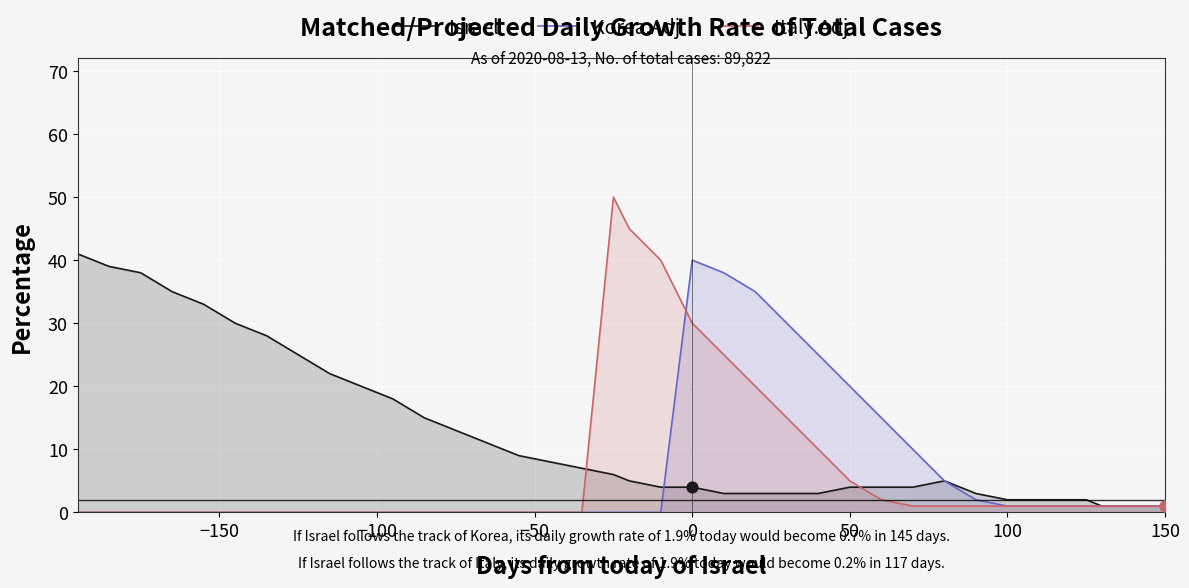

Which series contains the lowest Y value?

Korea.Adj